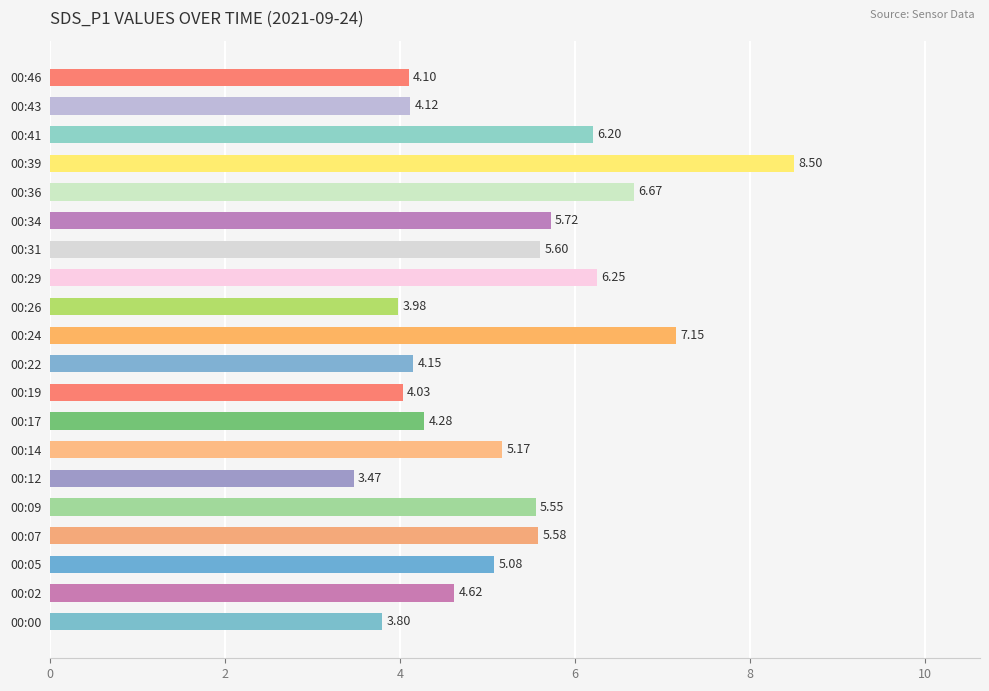

Between 00:07 and 00:12, which is larger?

00:07